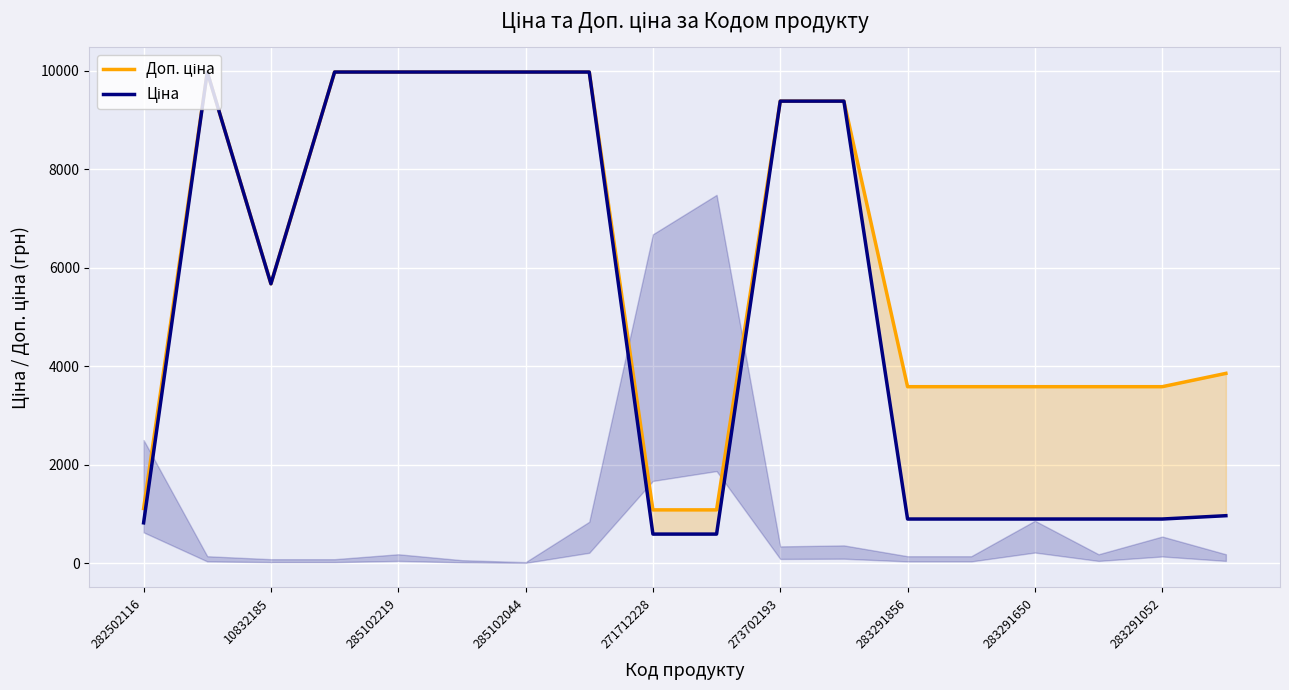

Reading left to right, what are all the values shown in this chart?

Доп. ціна: 1109.2	9975.0	5673.8	9975.0	9975.0	9975.0	9975.0	9975.0	1081.7	1081.7	9384.0	9384.0	3583.6	3583.6	3583.6	3583.6	3583.6	3854.0
Ціна: 818.5	9975.0	5673.8	9975.0	9975.0	9975.0	9975.0	9975.0	589.9	589.9	9384.0	9384.0	895.9	895.9	895.9	895.9	895.9	963.5